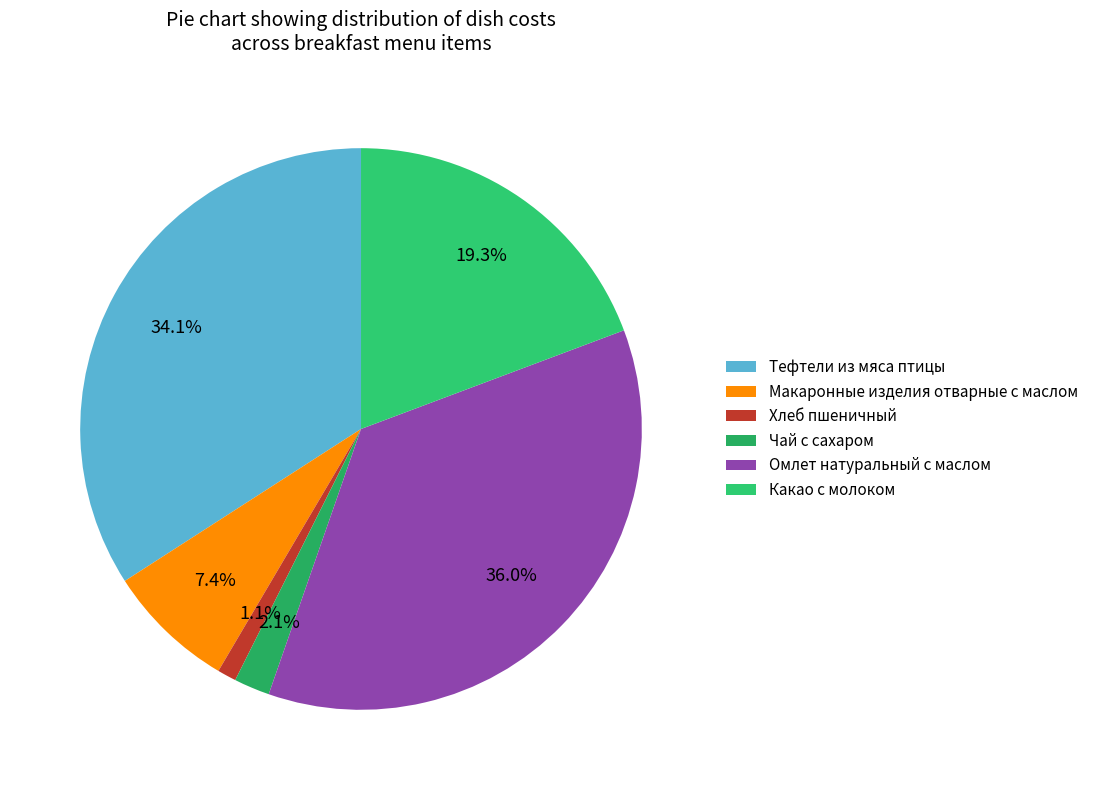

How many segments does this pie chart have?

6